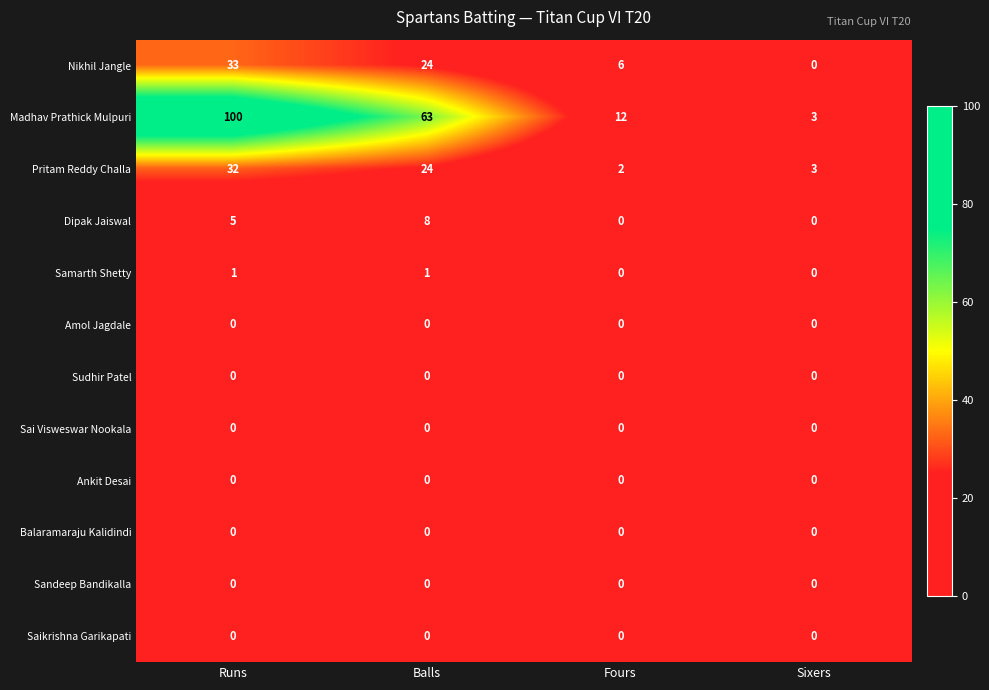

What is the maximum value shown in the chart?

100